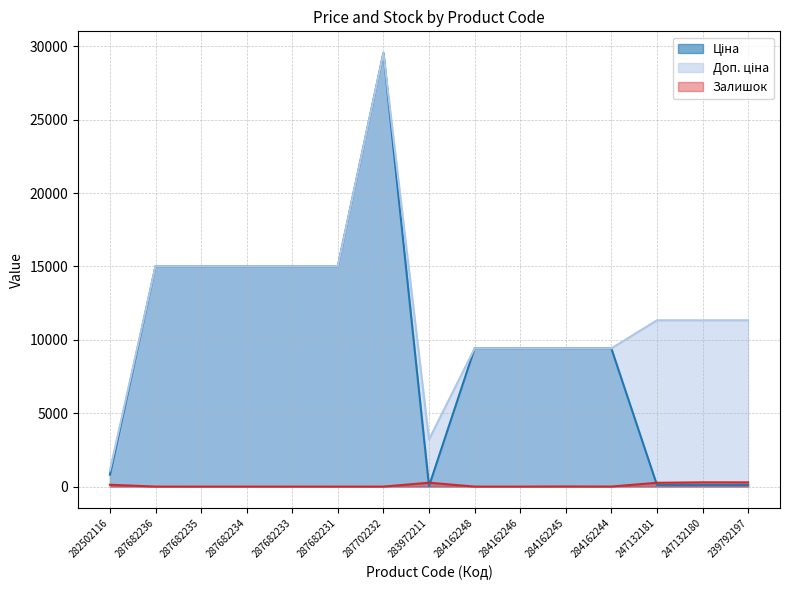

Does the chart display data point markers on the line(s)?

No